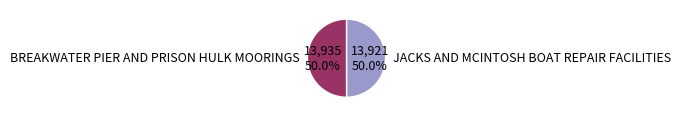

What percentage is the JACKS AND MCINTOSH BOAT REPAIR FACILITIES slice, to the nearest percent?

50%